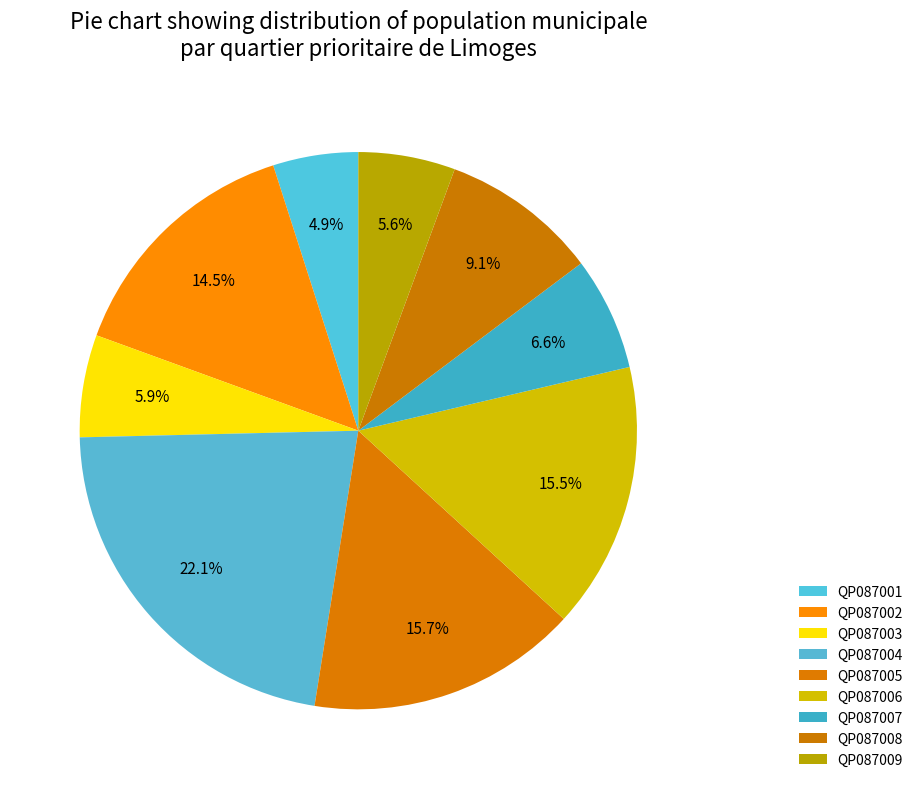

What is the ratio of the value at QP087004 to the value at QP087003?

3.7